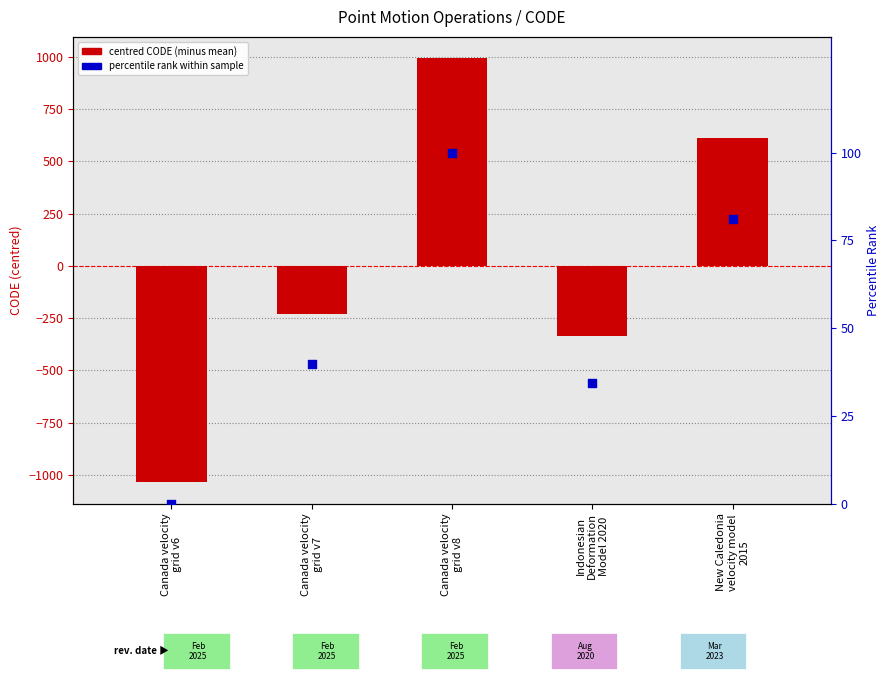

What are all the series names shown in the legend?

centred CODE (minus mean), percentile rank within sample